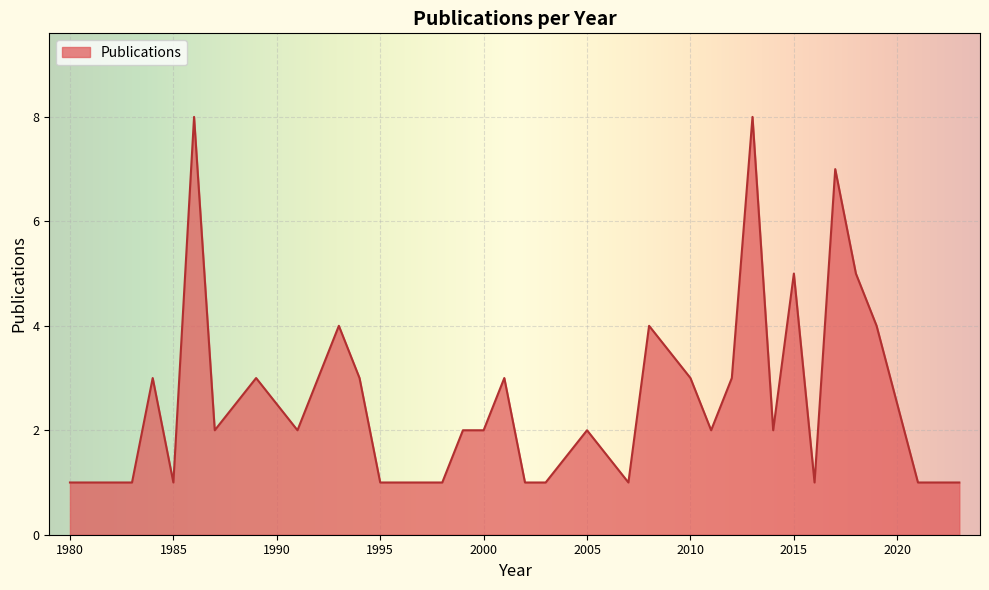

What is the average value?

3